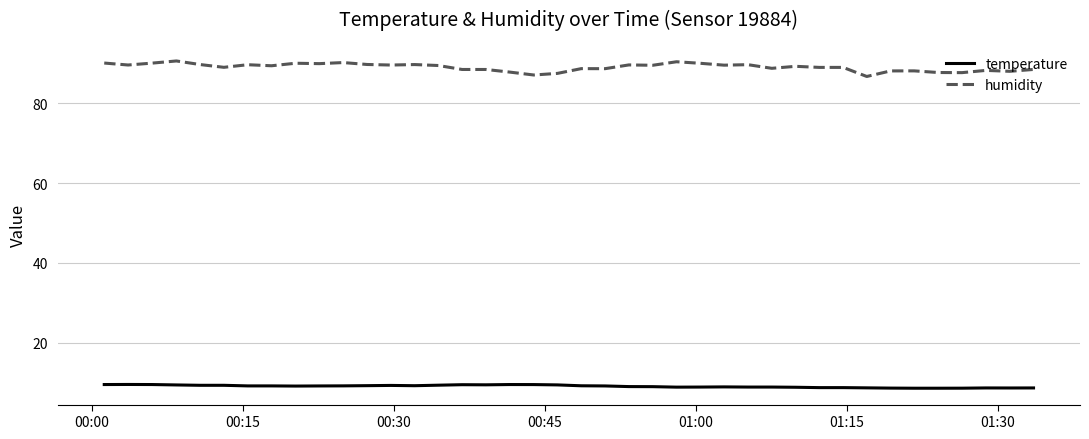

True or false: humidity and temperature cross at least once.

False